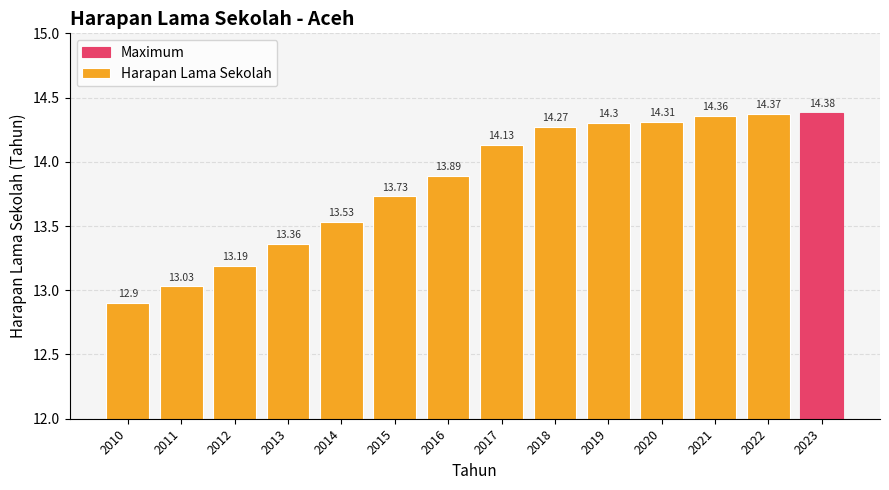

Which category has the highest value across all series?

2023